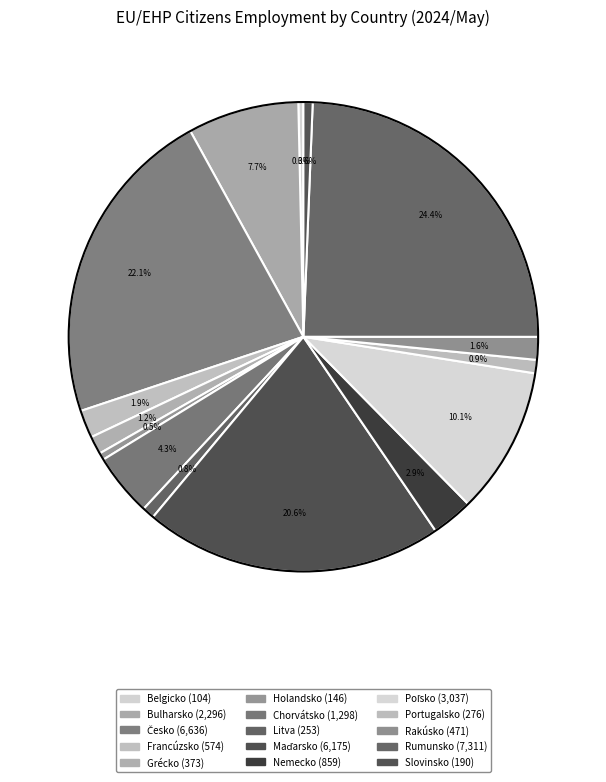

To the nearest percent, what is the combined percentage of Chorvátsko and Holandsko?

5%